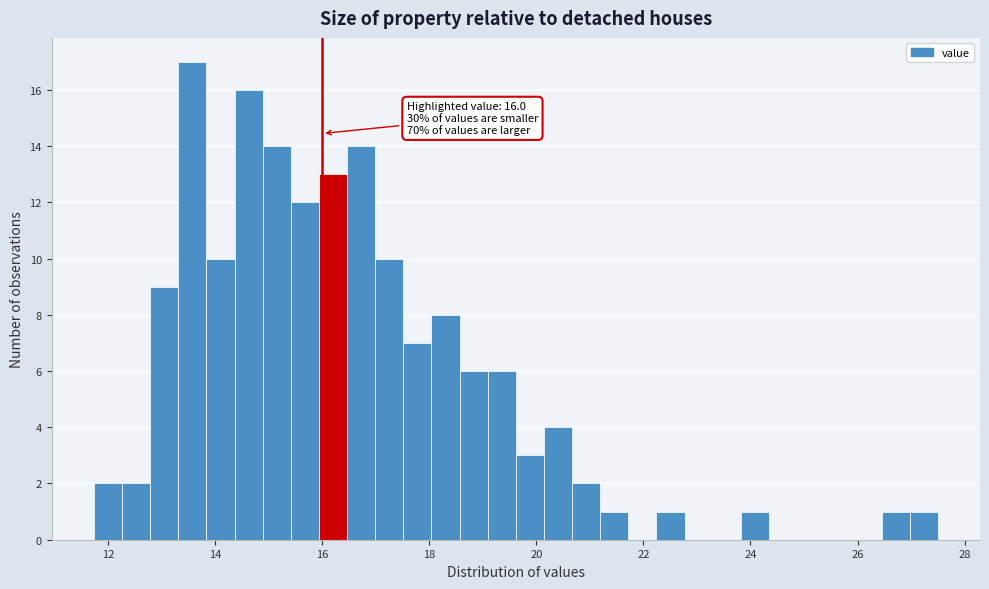

Read against the x-axis, roughly where is the centre of the tallest bar?

13.6